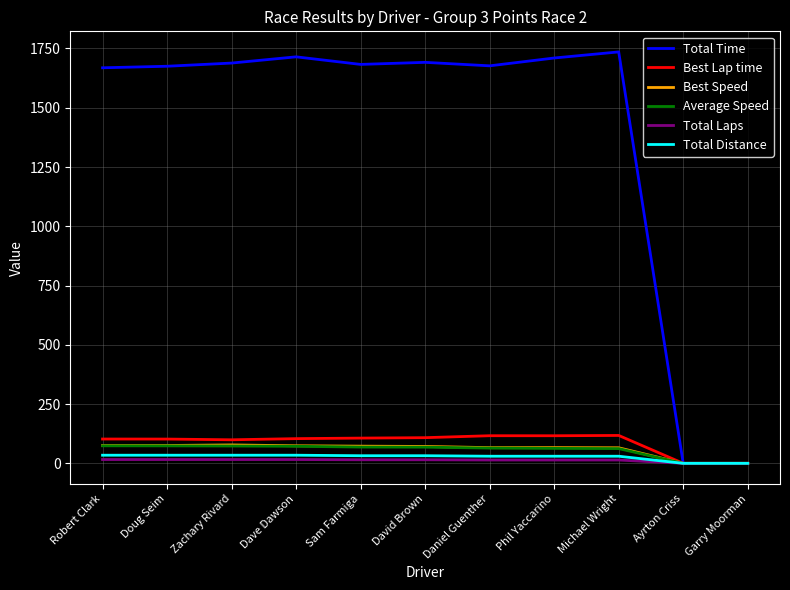

The Total Time series shows 1709.8 at Phil Yaccarino. True or false?

True